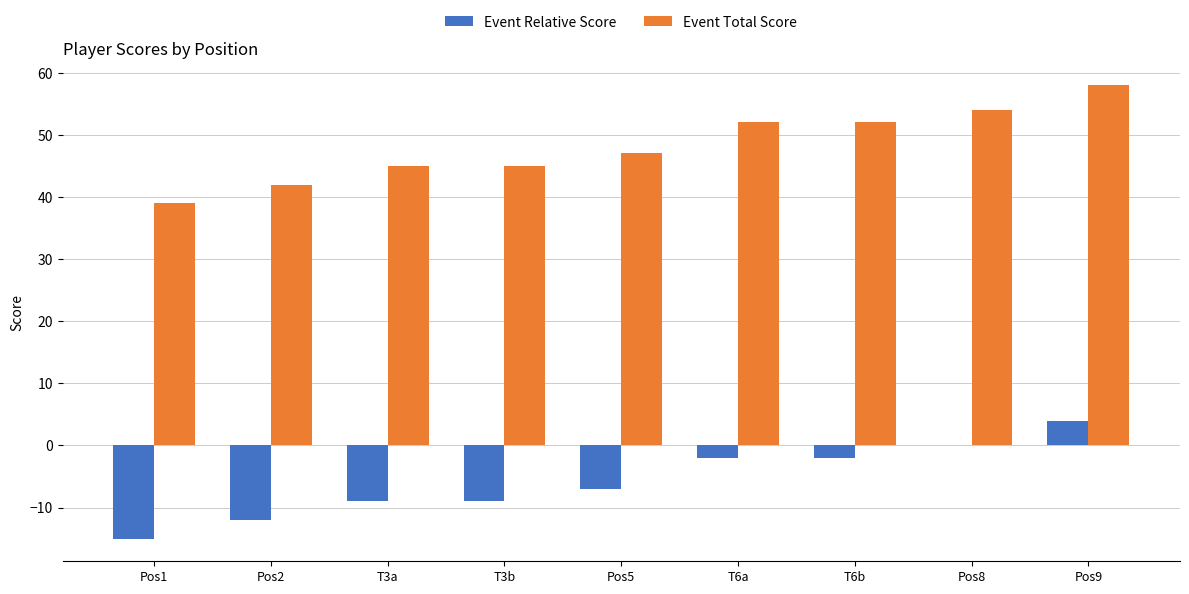

Is it true that Event Total Score equals 42 at Pos2?

True